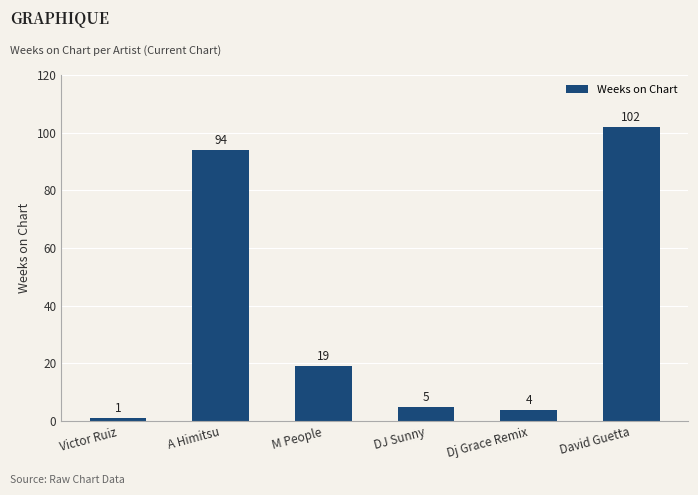

List the labels in order of value, largest first.

David Guetta, A Himitsu, M People, DJ Sunny, Dj Grace Remix, Victor Ruiz